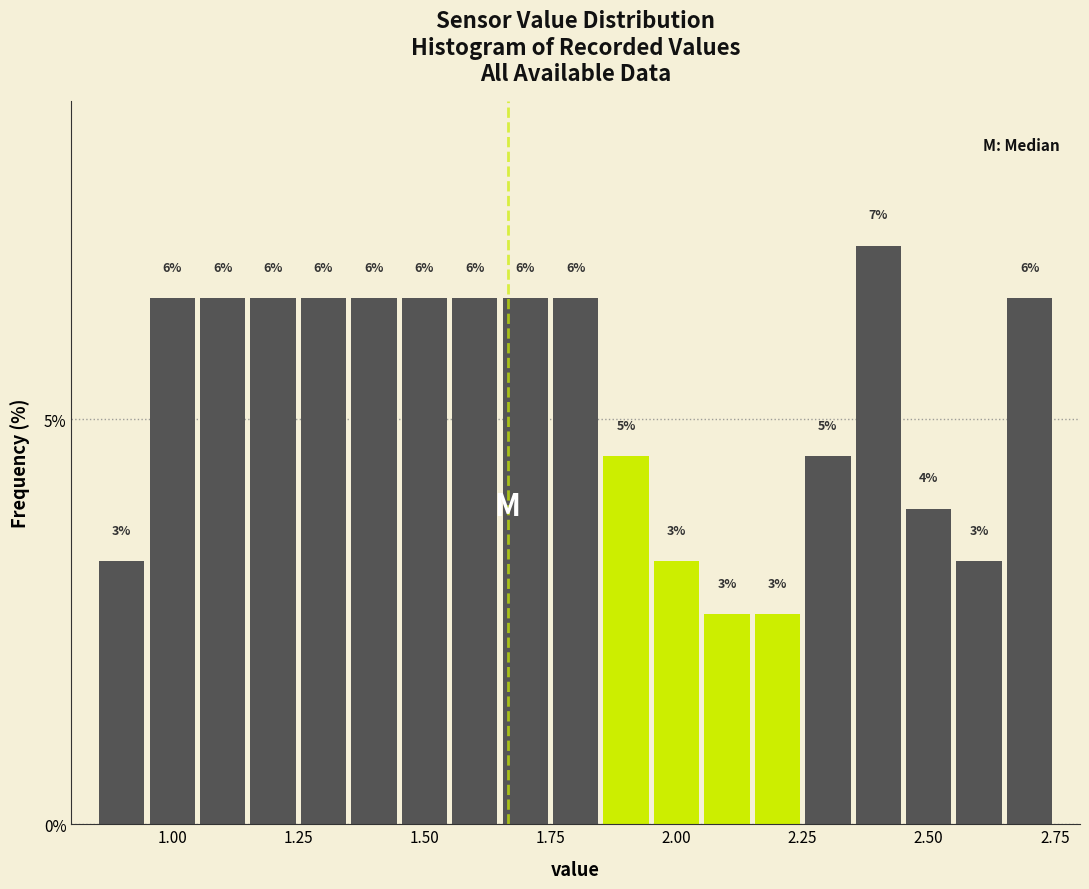

Read against the x-axis, roughly where is the centre of the tallest bar?

2.40